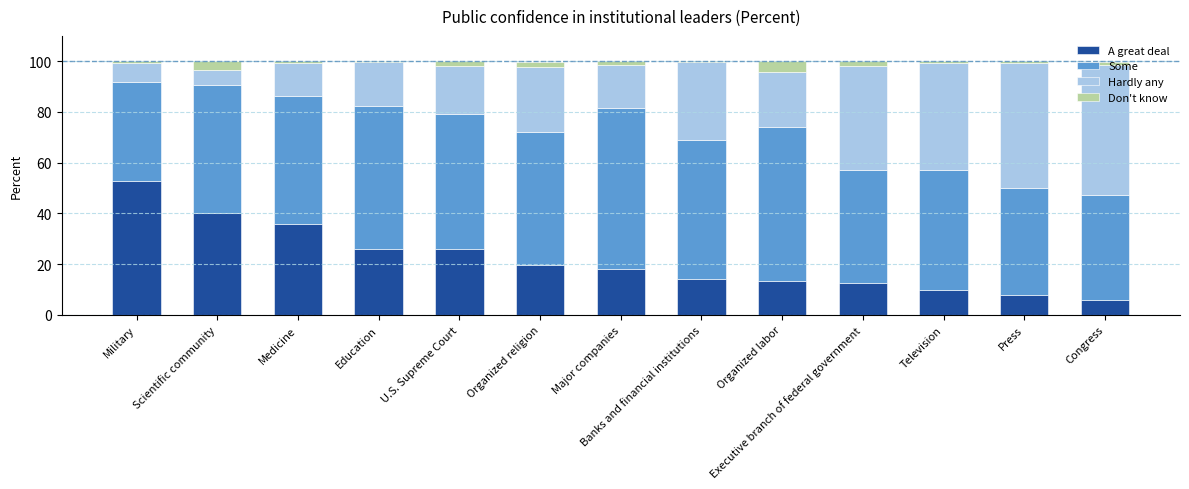

What are all the series names shown in the legend?

A great deal, Some, Hardly any, Don't know